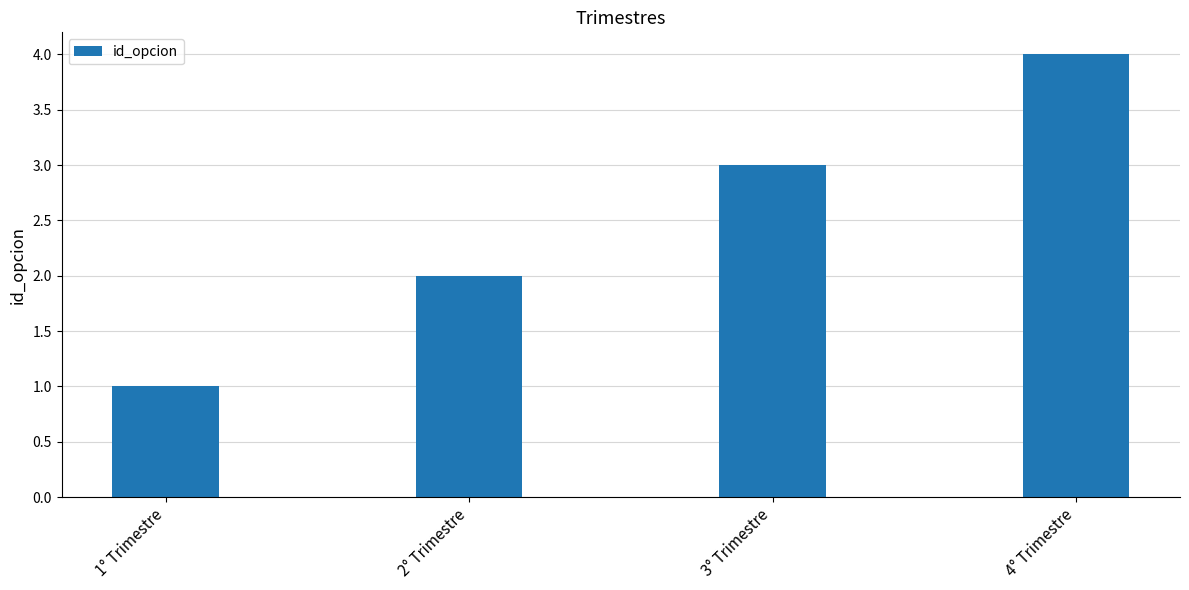

How many values are between 2 and 4?

3